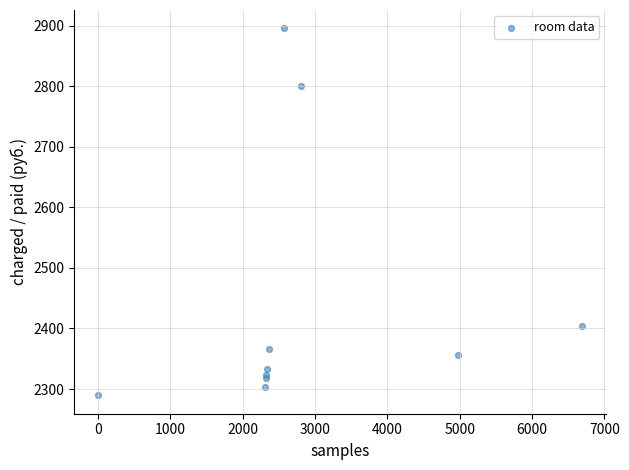

What Y value in the scatter plot is closest to 2592?

2404.1